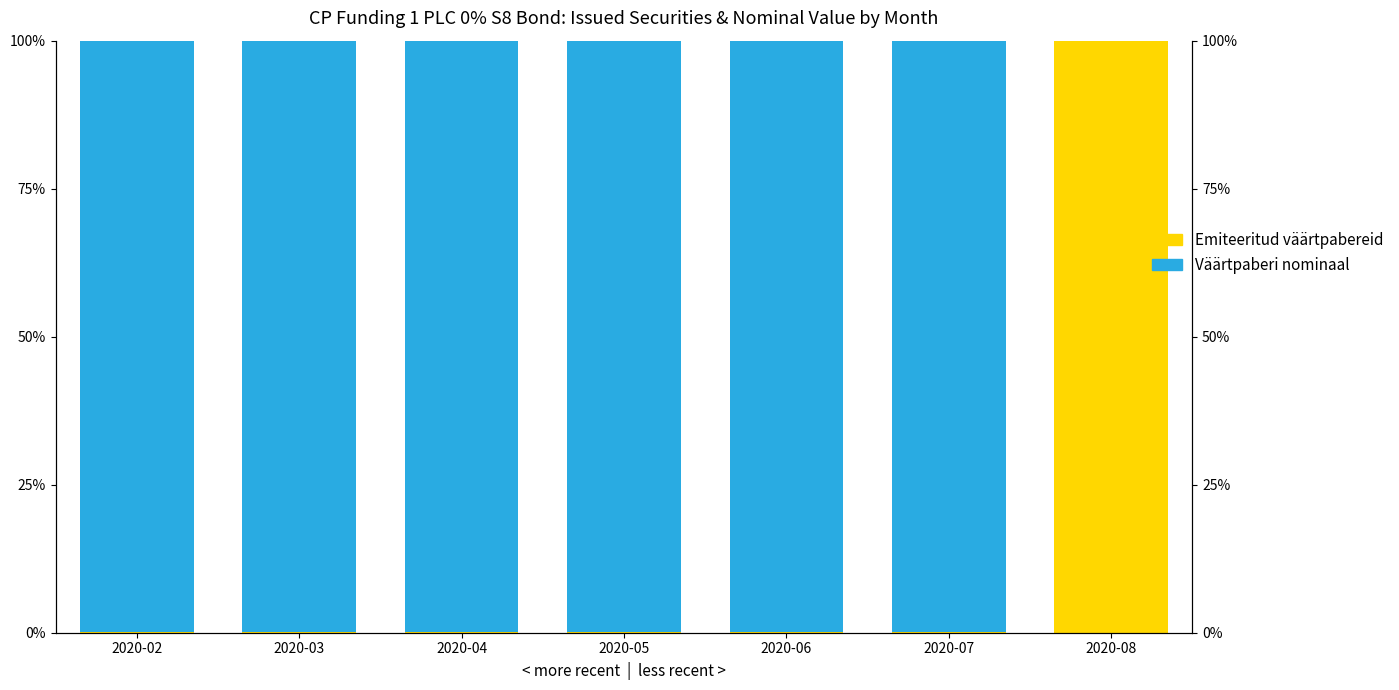

Reading left to right, list all the values displayed in this chart.

Emiteeritud väärtpabereid: 2020-02=0.1	2020-03=0.1	2020-04=0.1	2020-05=0.1	2020-06=0.1	2020-07=0.1	2020-08=100.0
Väärtpaberi nominaal: 2020-02=99.9	2020-03=99.9	2020-04=99.9	2020-05=99.9	2020-06=99.9	2020-07=99.9	2020-08=0.0